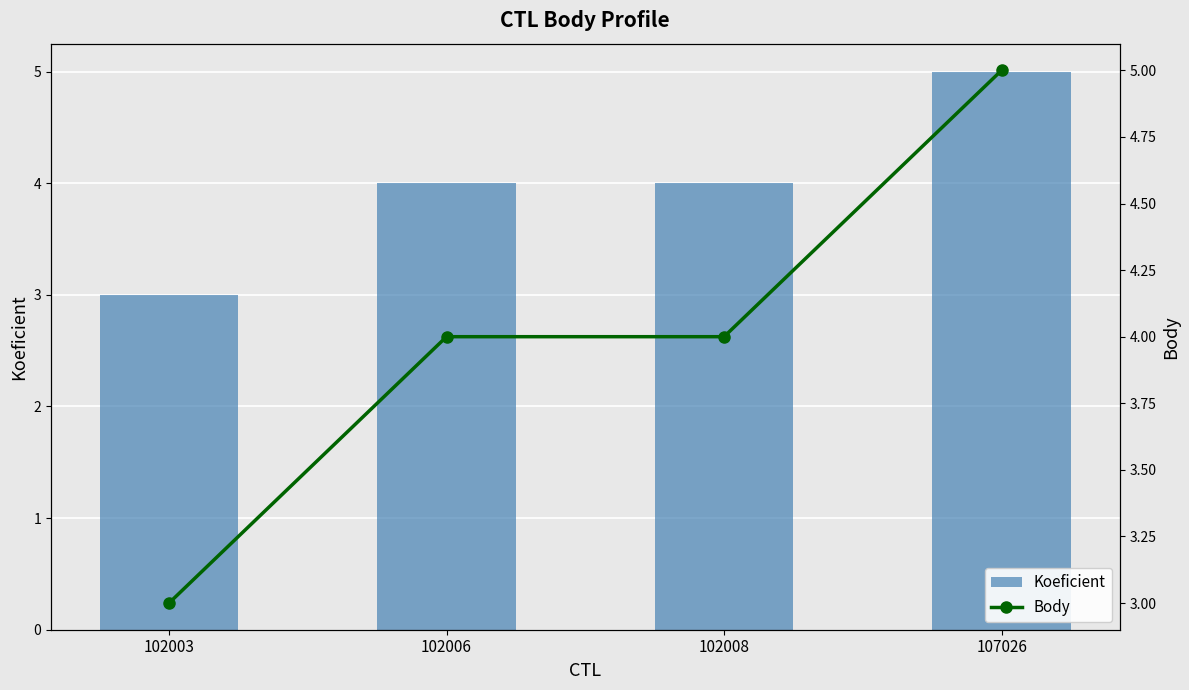

At which label does Koeficient first exceed 4?

107026